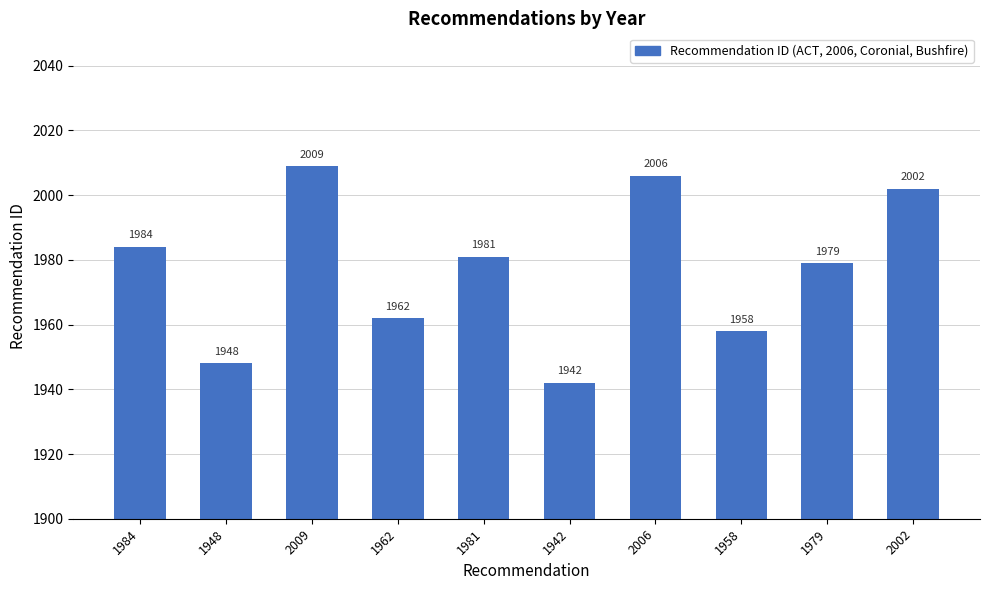

The chart shows a value of 3078 at 2002. True or false?

False